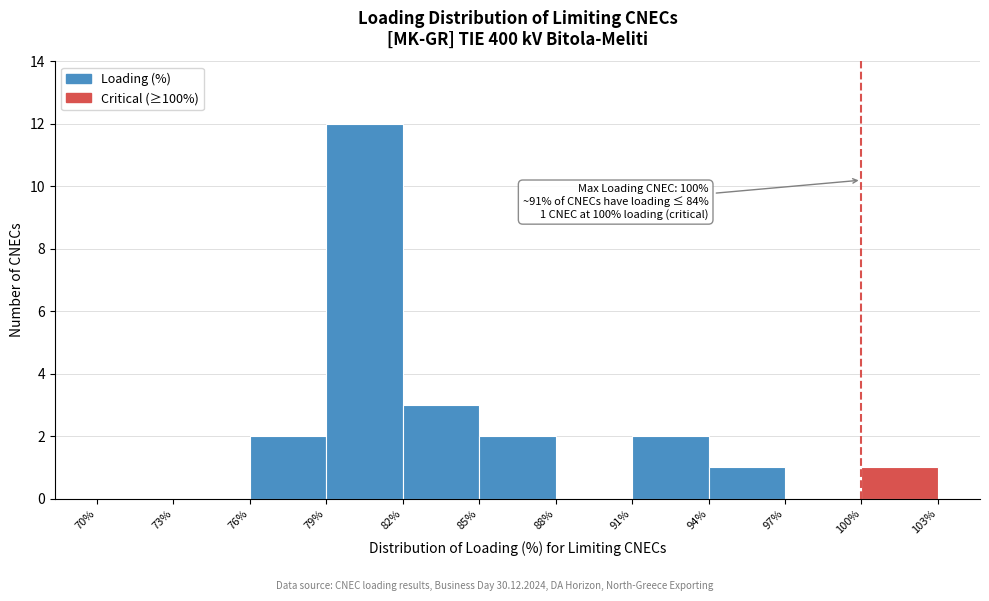

Which range on the x-axis has the tallest bar?

79% to 82%